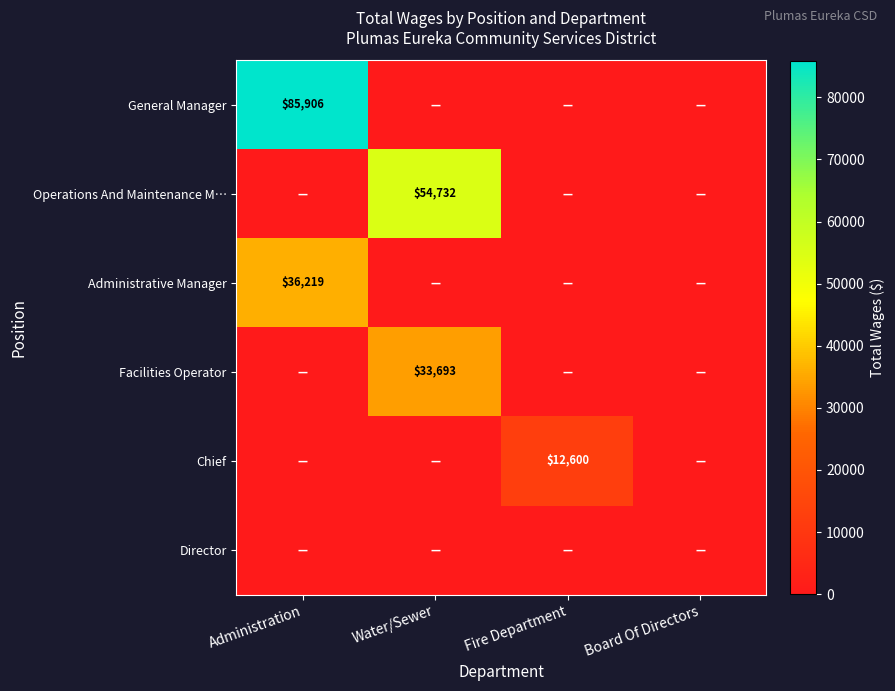

At which label does Administrative Manager reach its minimum?

Water/Sewer